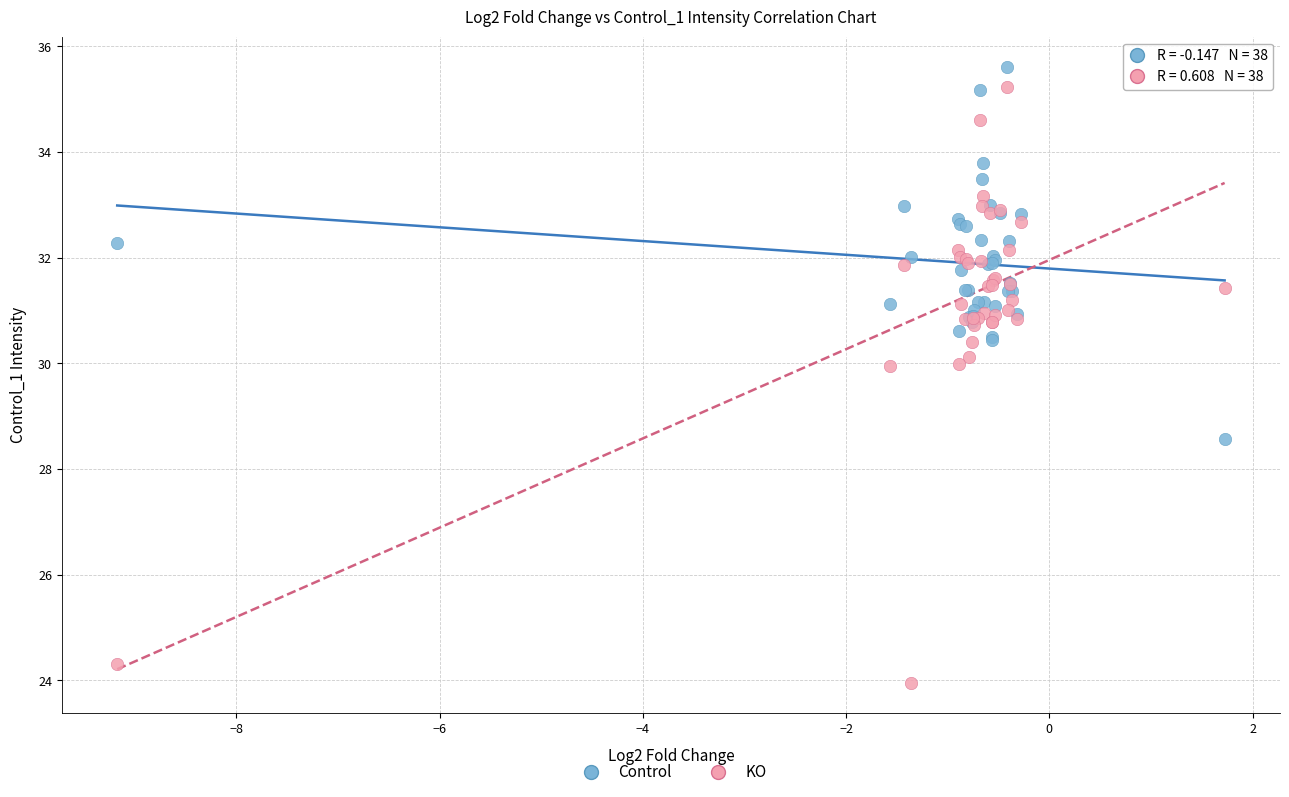

In the KO series, what Y value is closest to 29?

30.0